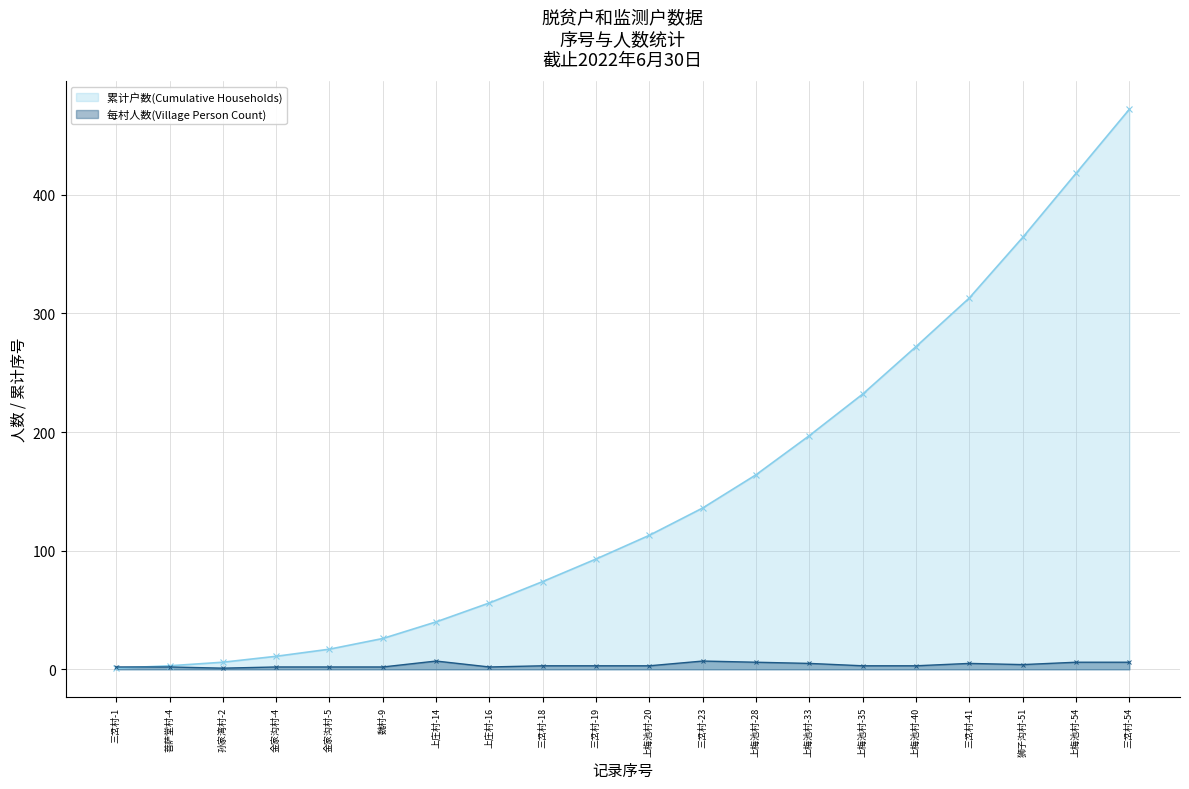

What is the difference between the highest and lowest values at 金家沟村-4?

9